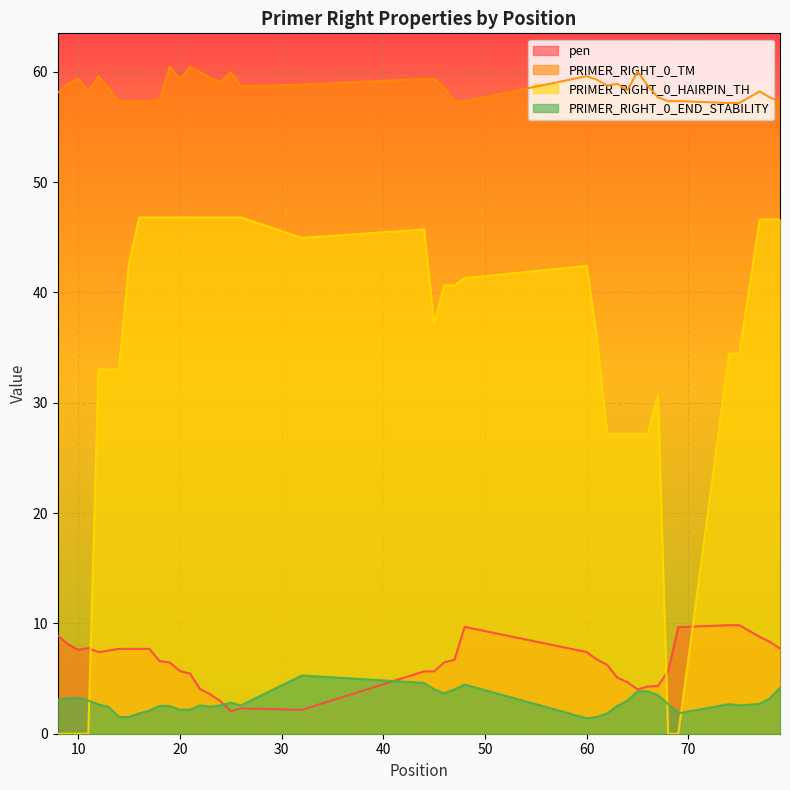

Reading left to right, what are all the values shown in this chart?

pen: 8.9	8.1	7.6	7.8	7.4	7.5	7.7	7.7	7.7	7.7	6.6	6.5	5.7	5.5	4.0	3.6	2.9	2.0	2.3	2.2	5.6	5.6	6.5	6.7	9.7	7.4	6.7	6.3	5.1	4.7	4.0	4.3	4.3	5.7	9.7	9.8	9.8	8.8	8.3	7.7
PRIMER_RIGHT_0_TM: 58.1	58.9	59.4	58.2	59.6	58.5	57.3	57.3	57.3	57.3	57.4	60.5	59.3	60.5	60.0	59.4	59.1	60.0	58.7	58.8	59.4	59.4	58.5	57.3	57.3	59.6	59.3	58.7	58.9	58.3	60.0	58.7	57.7	57.3	57.3	57.2	57.2	58.2	57.7	57.3
PRIMER_RIGHT_0_HAIRPIN_TH: 0.0	0.0	0.0	0.0	33.0	33.0	33.0	42.6	46.8	46.8	46.8	46.8	46.8	46.8	46.8	46.8	46.8	46.8	46.8	44.9	45.7	37.2	40.6	40.6	41.3	42.4	35.8	27.2	27.2	27.2	27.2	27.2	30.7	0.0	0.0	34.5	34.5	46.6	46.6	46.6
PRIMER_RIGHT_0_END_STABILITY: 3.1	3.2	3.2	3.0	2.7	2.4	1.5	1.5	1.9	2.1	2.5	2.5	2.2	2.2	2.6	2.5	2.6	2.8	2.6	5.3	4.6	4.0	3.7	4.0	4.5	1.4	1.5	1.9	2.5	3.0	3.9	3.9	3.5	2.7	1.9	2.7	2.6	2.7	3.2	4.2